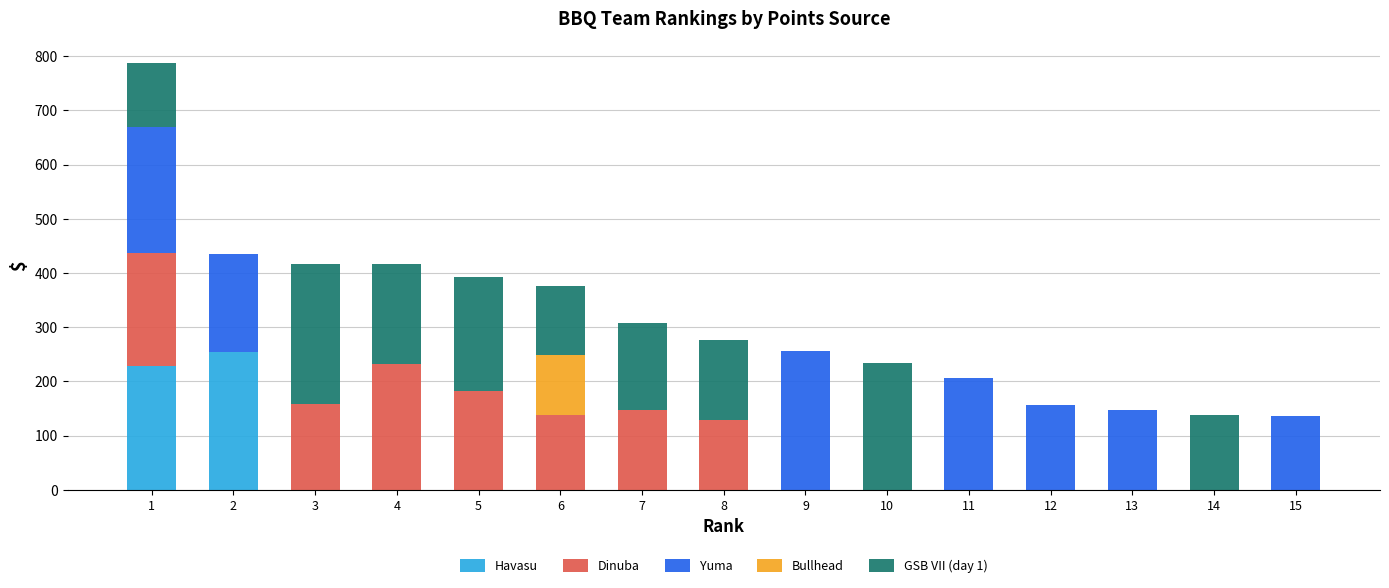

The Havasu series shows 0 at 8. True or false?

True